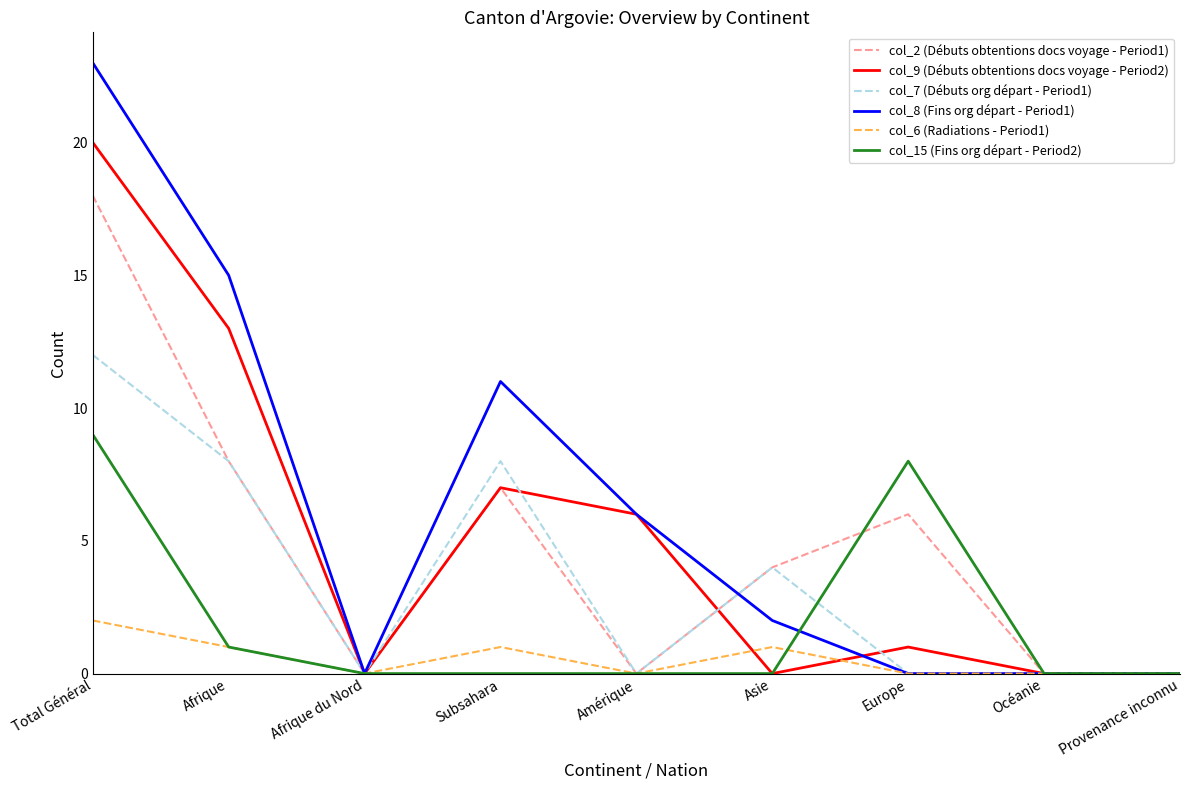

What is the average value of the col_6 (Radiations - Period1) series?

1